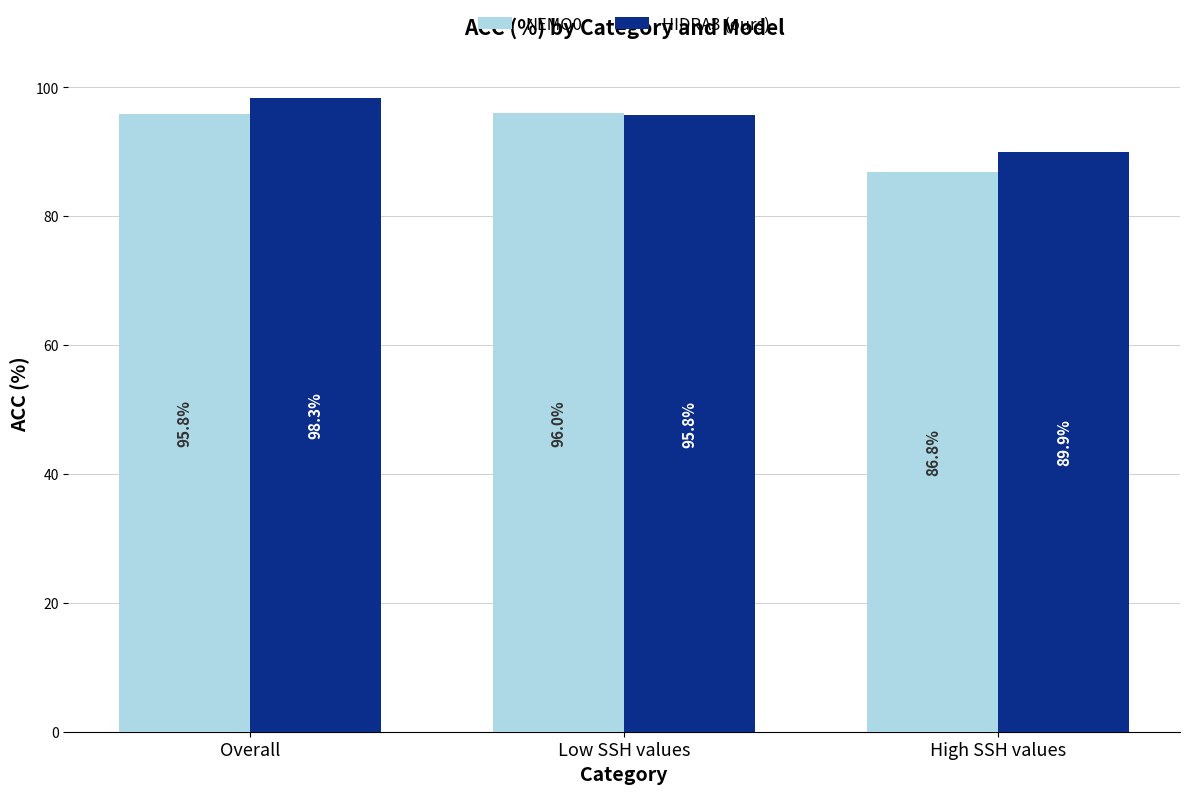

True or false: NEMO0 has a value of 86.8 at High SSH values.

True